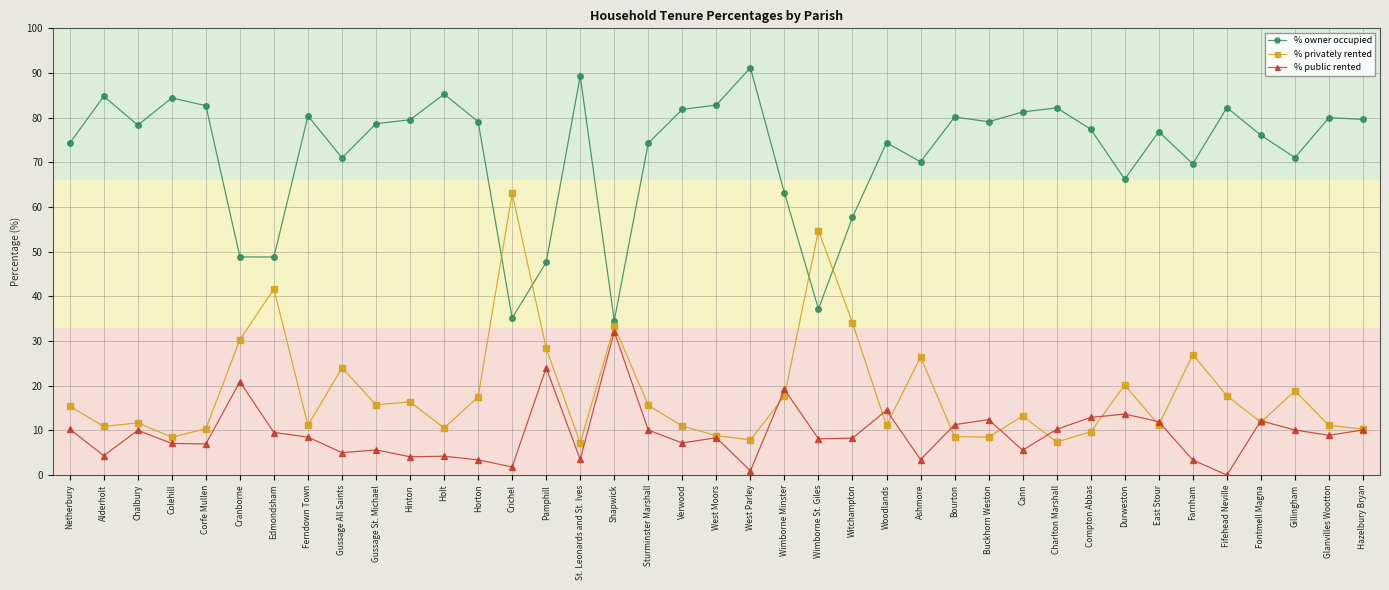

How many times do % owner occupied and % privately rented cross each other?

4